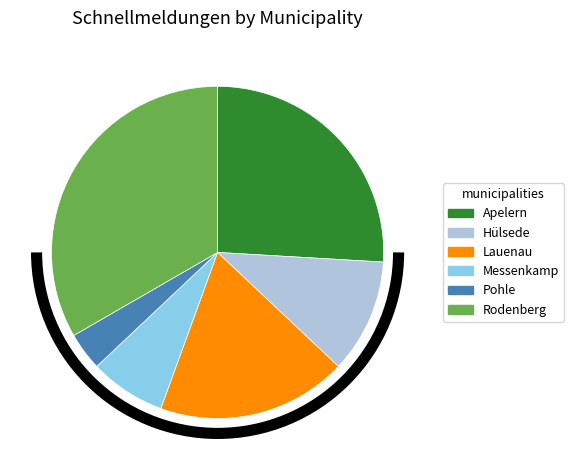

Rank the categories by value from highest to lowest.

Rodenberg, Apelern, Lauenau, Hülsede, Messenkamp, Pohle